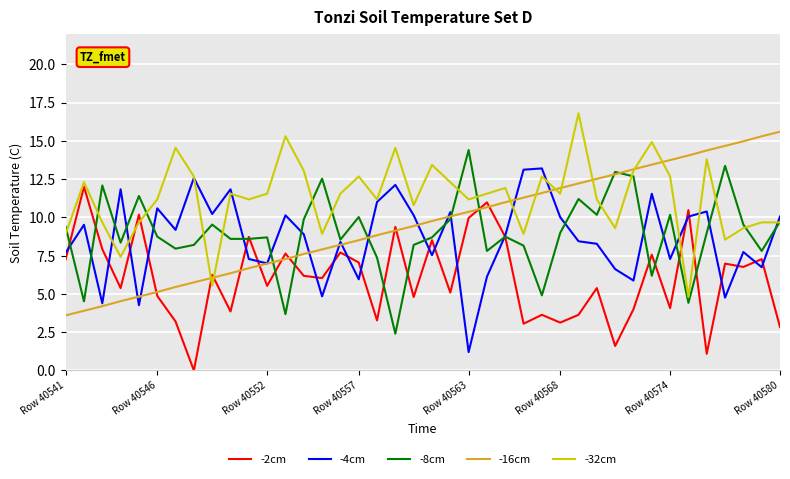

True or false: -16cm and -2cm intersect in this chart.

True